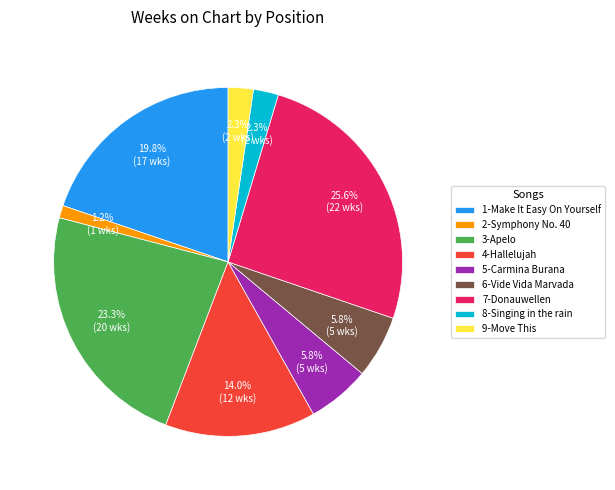

Does any single category account for the majority?

No